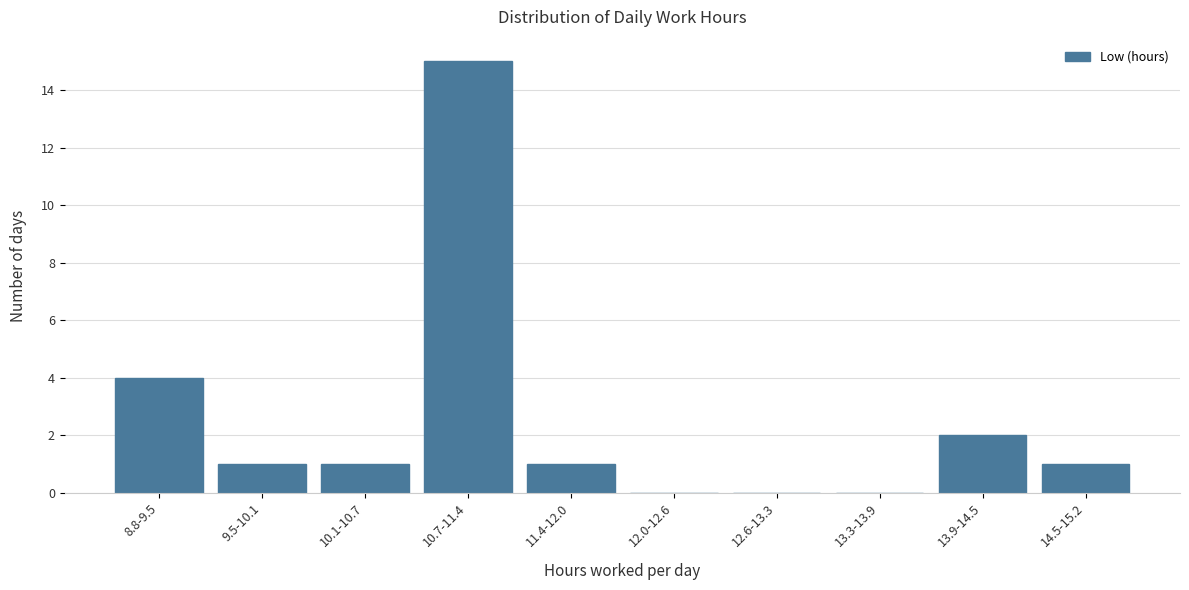

Reading left to right, list all the values displayed in this chart.

8.8-9.5=4	9.5-10.1=1	10.1-10.7=1	10.7-11.4=15	11.4-12.0=1	12.0-12.6=0	12.6-13.3=0	13.3-13.9=0	13.9-14.5=2	14.5-15.2=1